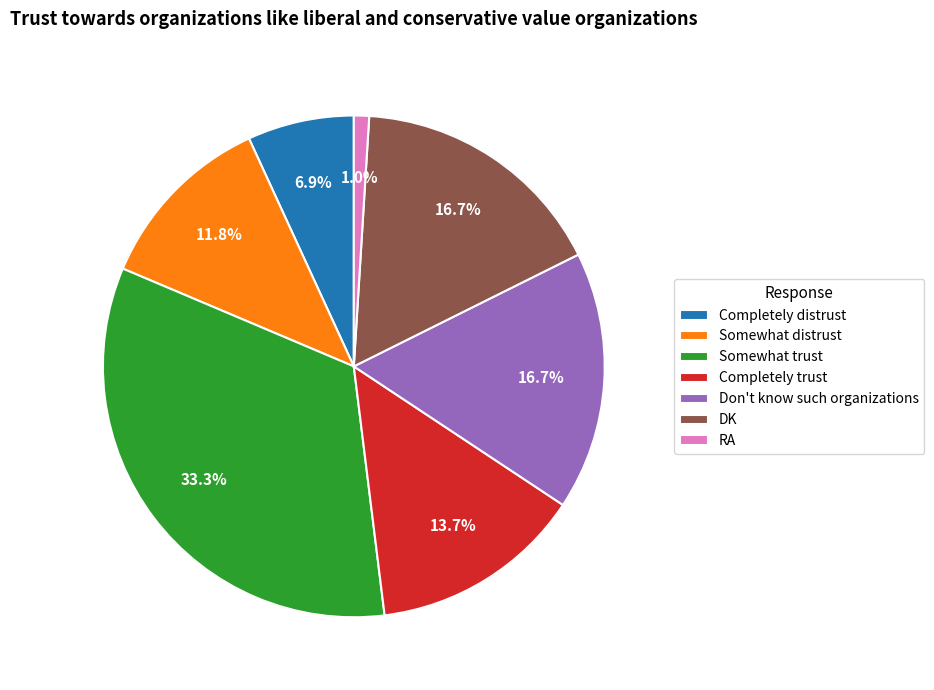

What is the smallest slice in the pie chart?

RA